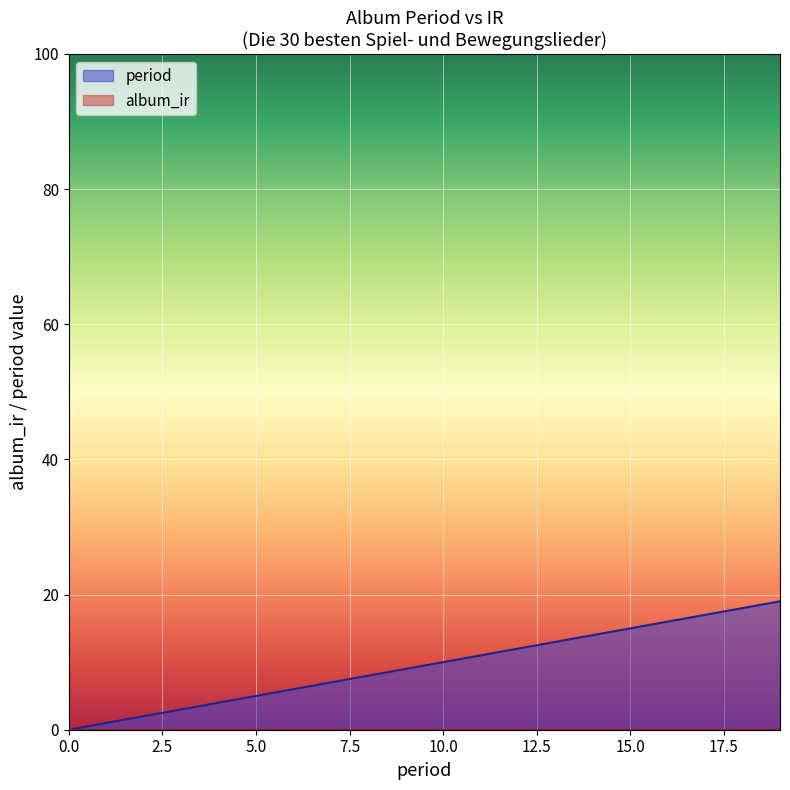

How many positive values are there?

19